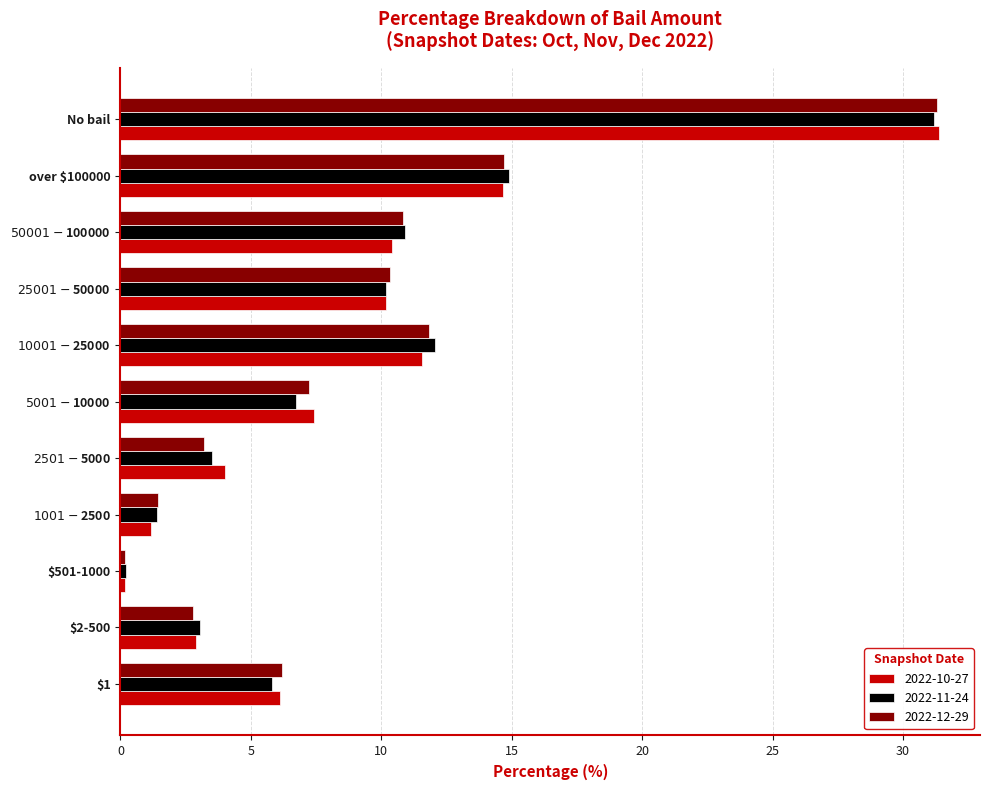

The 2022-11-24 series shows 14.9 at over $100000. True or false?

True